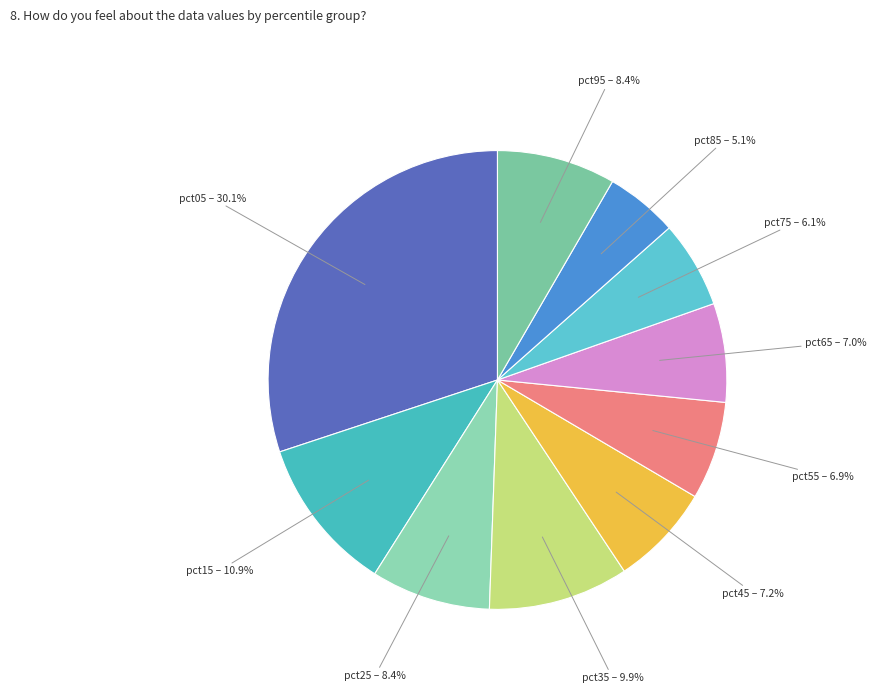

Is it true that pct75 is 1% of the pie?

False